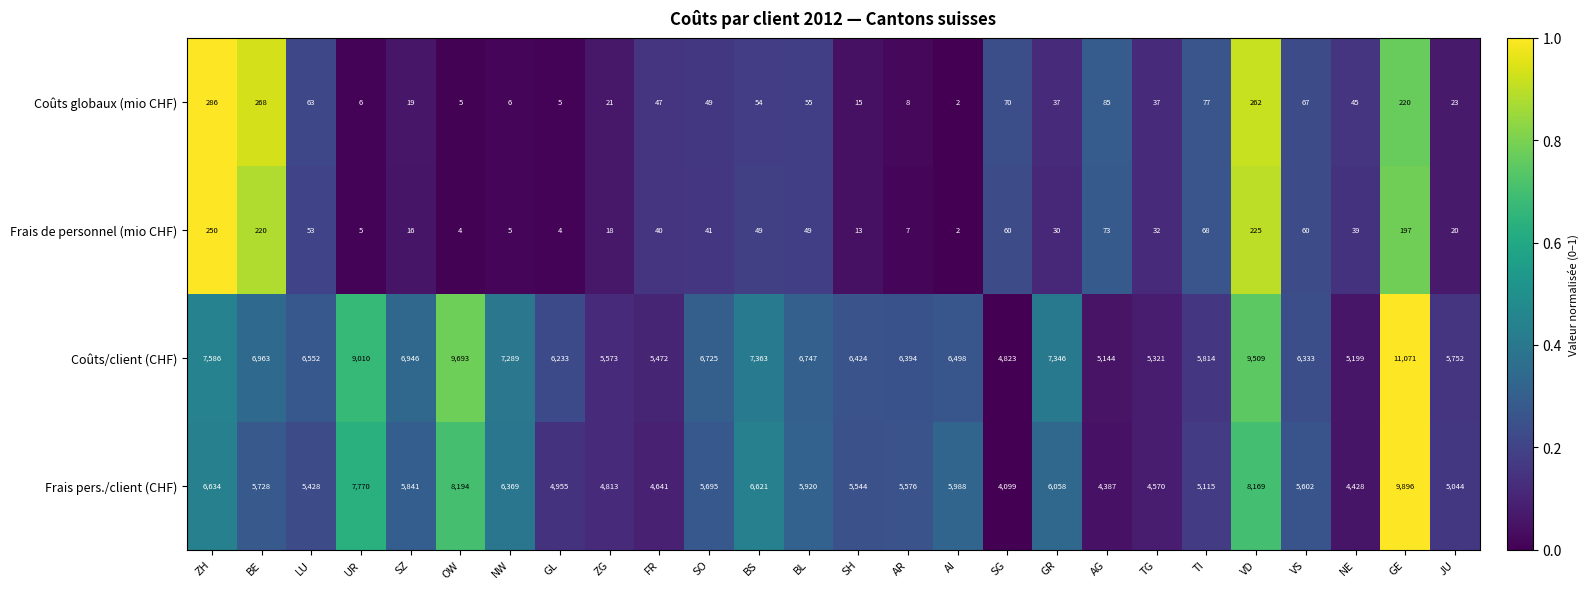

What is the spread (max minus min) of values at TI?

5746